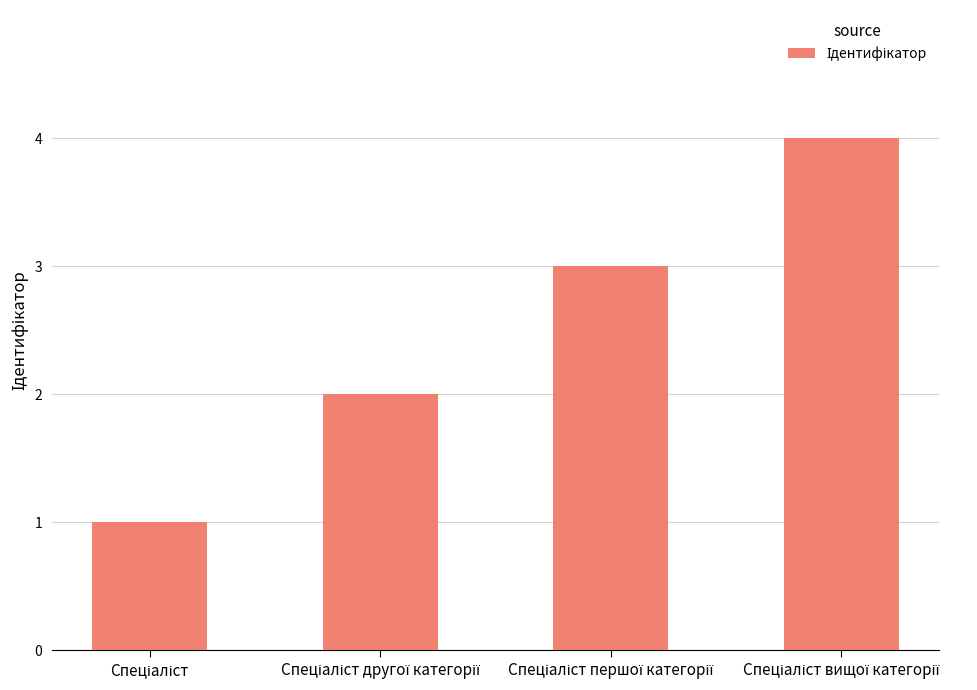

What is the greatest value displayed?

4